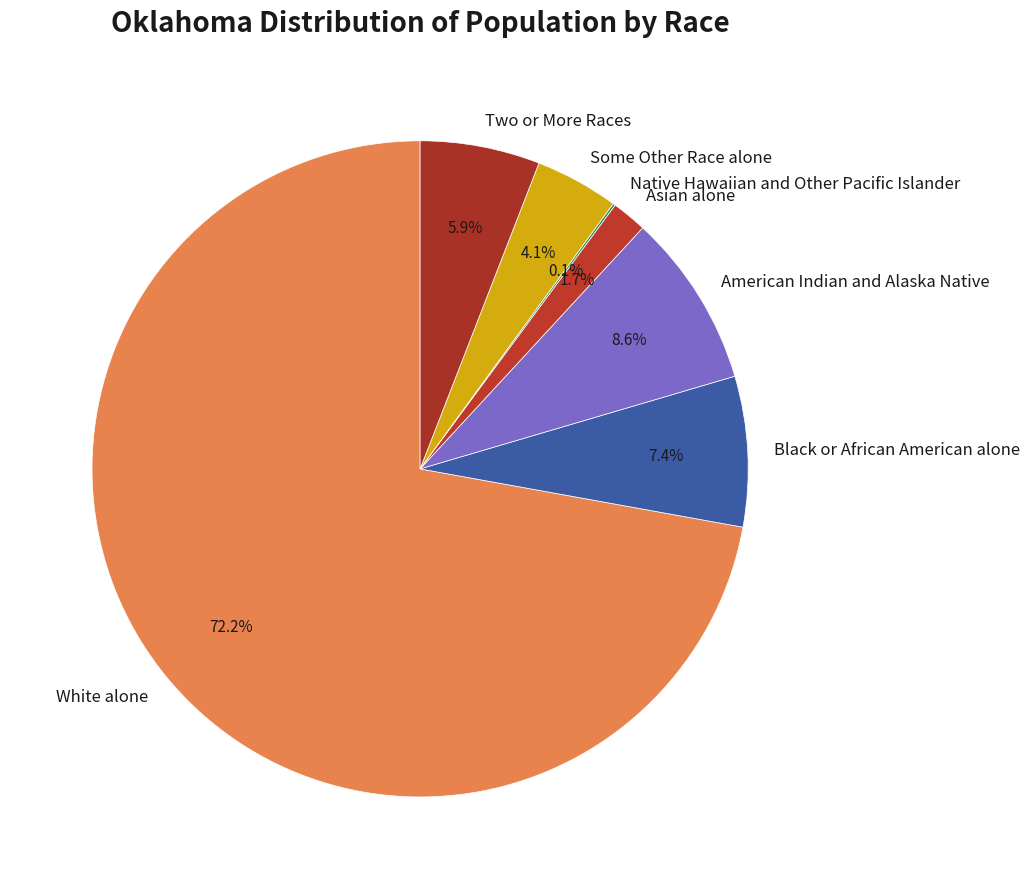

To the nearest percent, what is the difference between the Two or More Races and Black or African American alone slice percentages?

2%